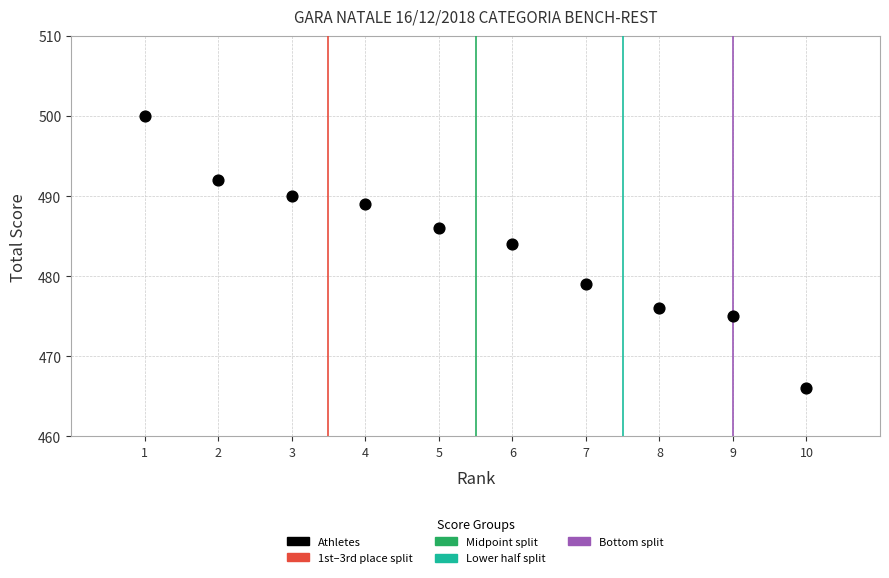

What is the range of Y values (max minus min)?

34